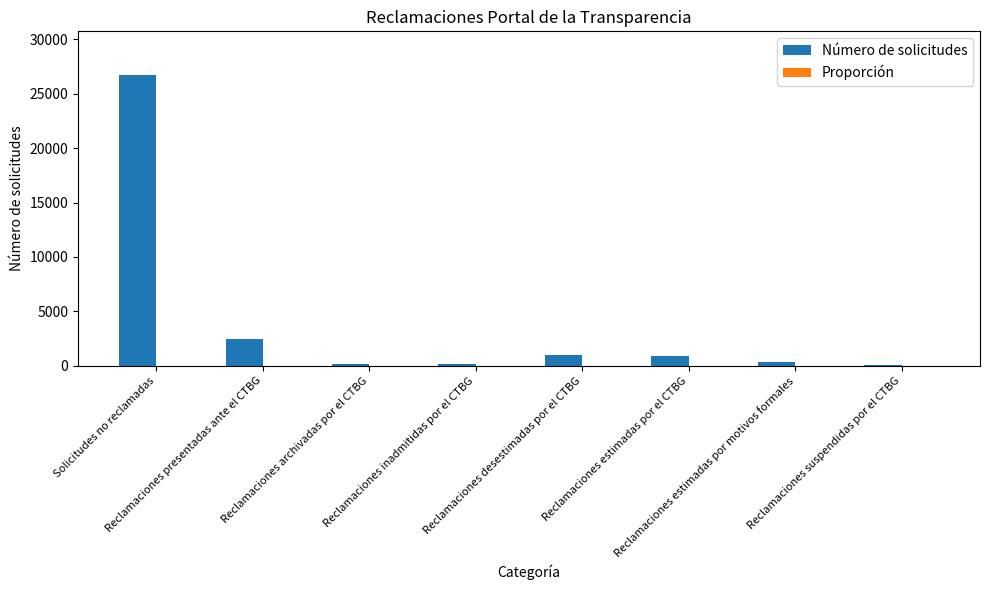

What is the maximum value shown in the chart?

26738.0